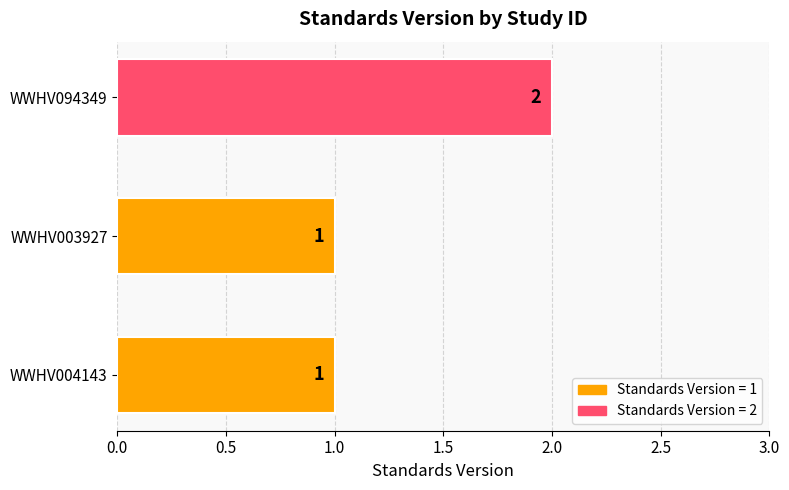

What is the sum of all values?

4